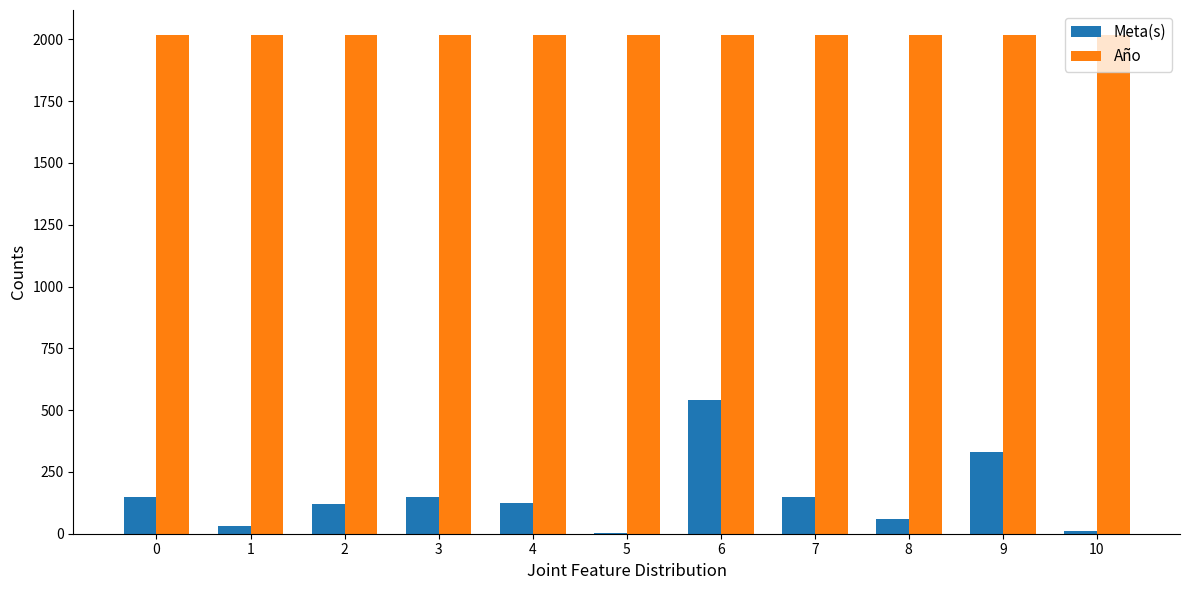

Count the number of data series in this chart.

2